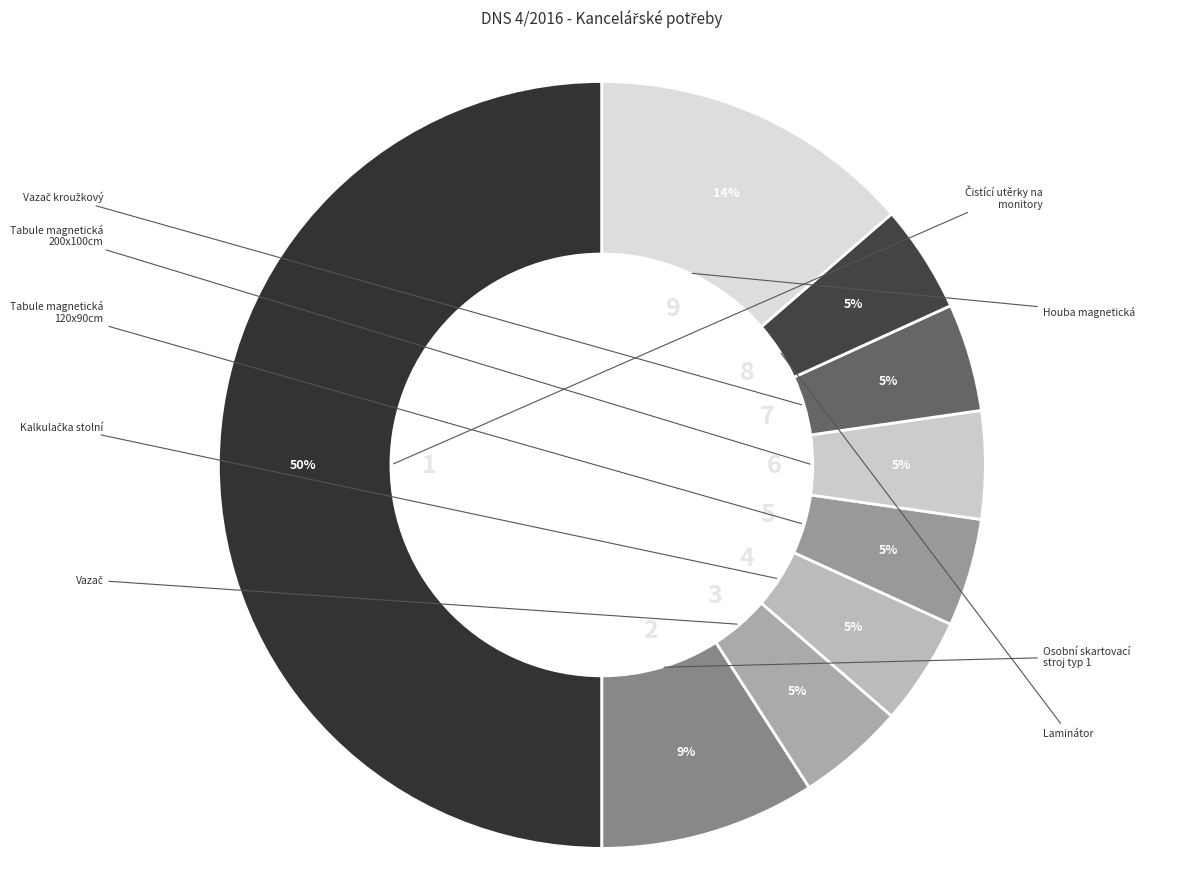

Between Vazač and Čistící utěrky na monitory, which is larger?

Čistící utěrky na monitory